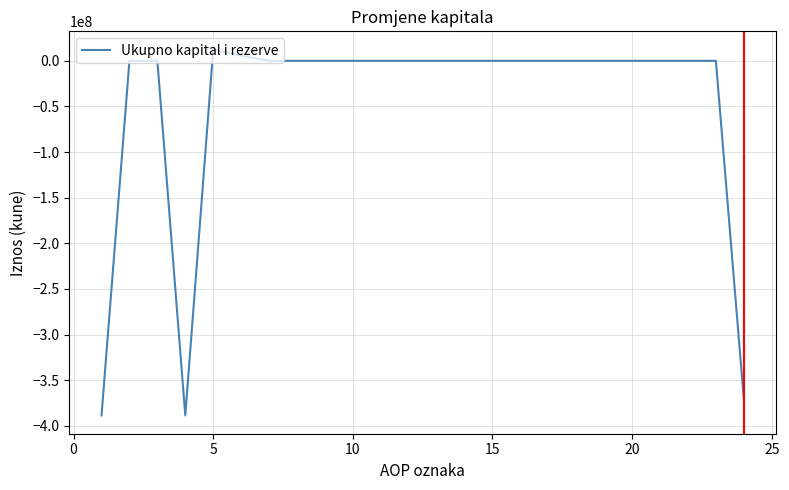

What is the minimum value shown in the chart?

-388557961